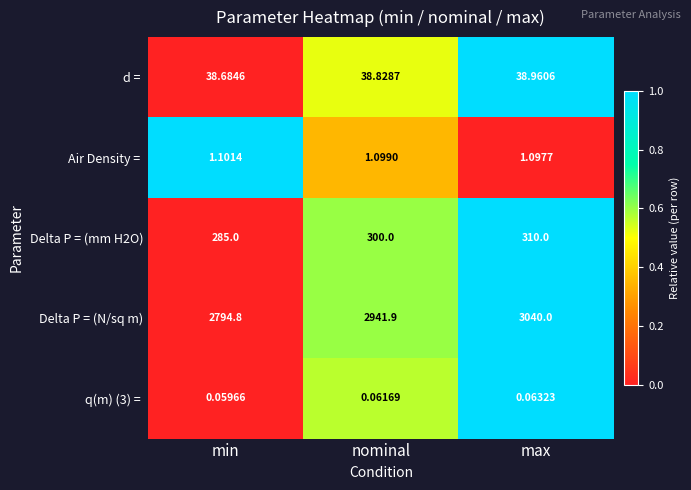

List the labels in order of Delta P = (mm H2O) value, smallest first.

min, nominal, max